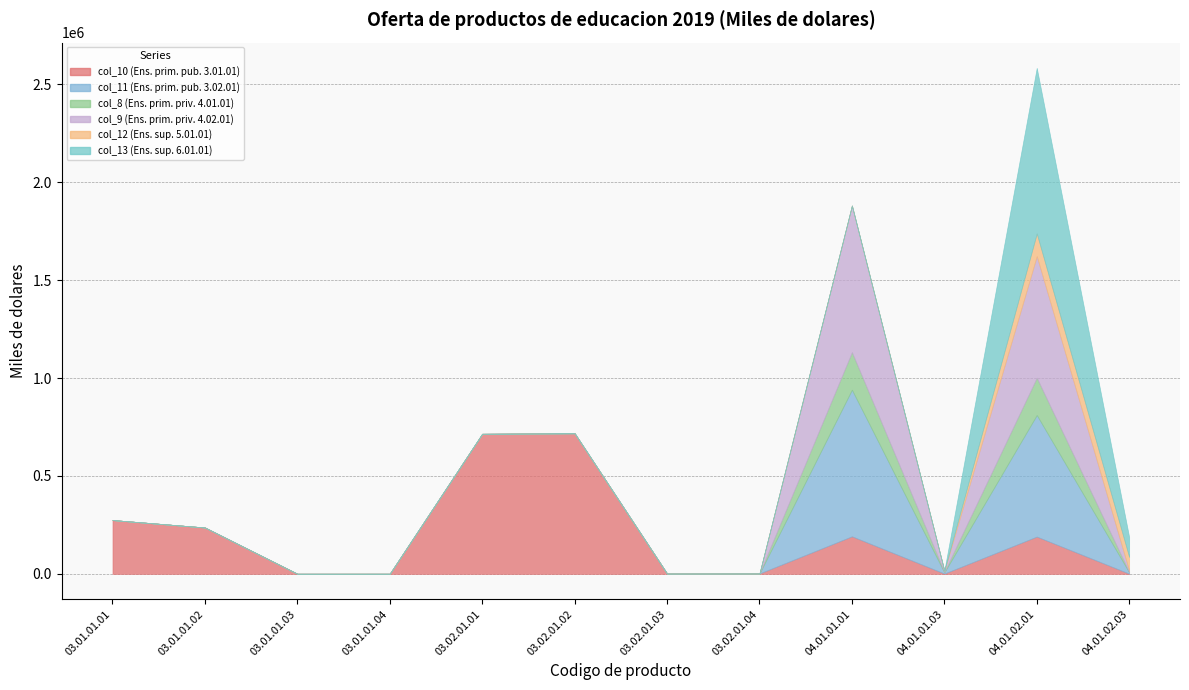

At which category does the chart reach its minimum across all series?

03.01.01.01